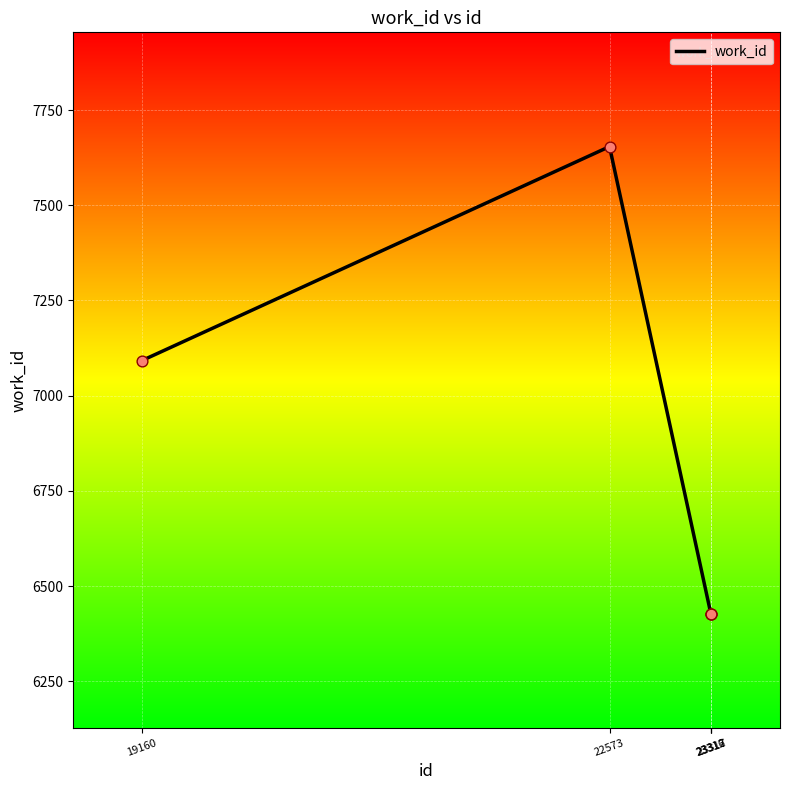

What is the ratio of the value at 23316 to the value at 23312?

1.0